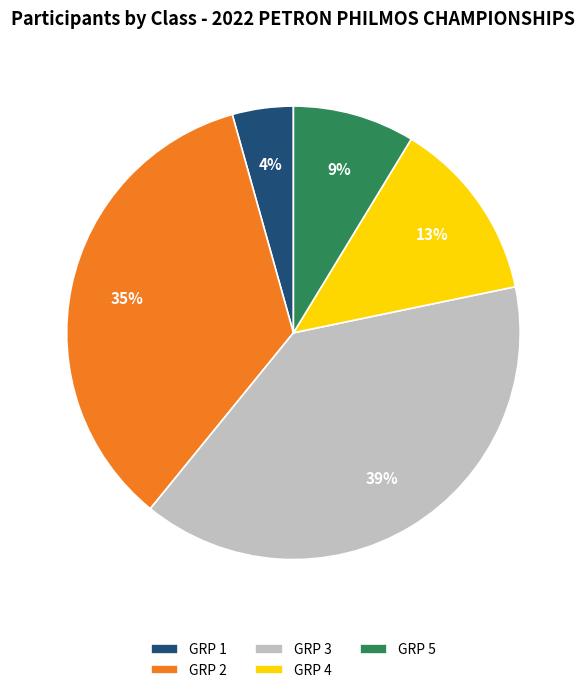

To the nearest percent, what is the average slice percentage?

20%